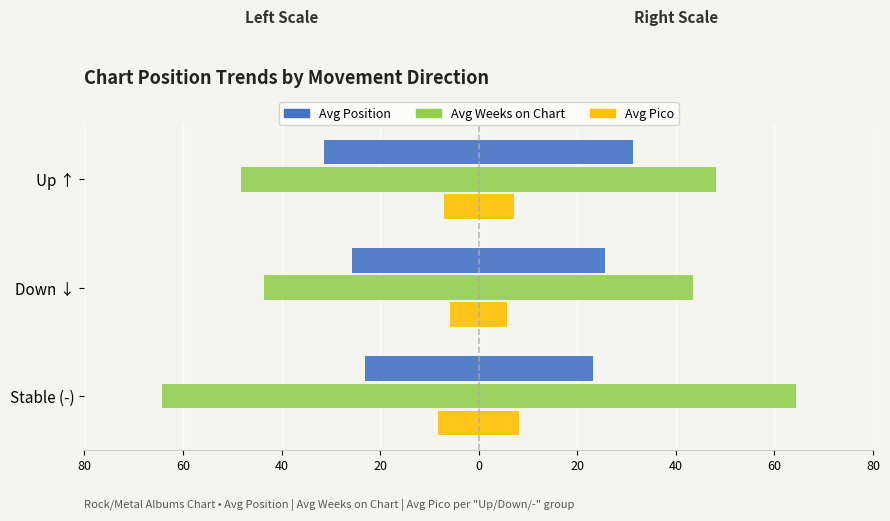

Are the bars horizontal?

Yes